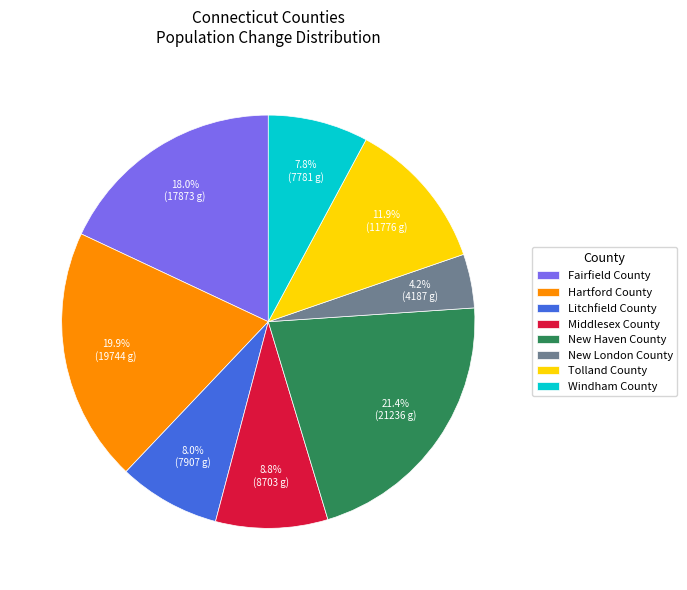

Which slice is the largest?

New Haven County